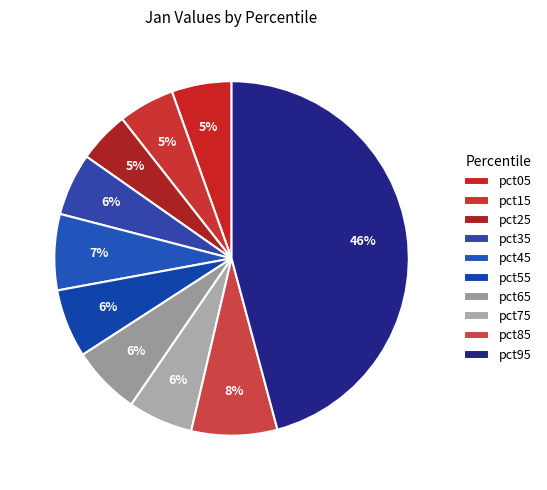

What is the largest slice in the pie chart?

pct95